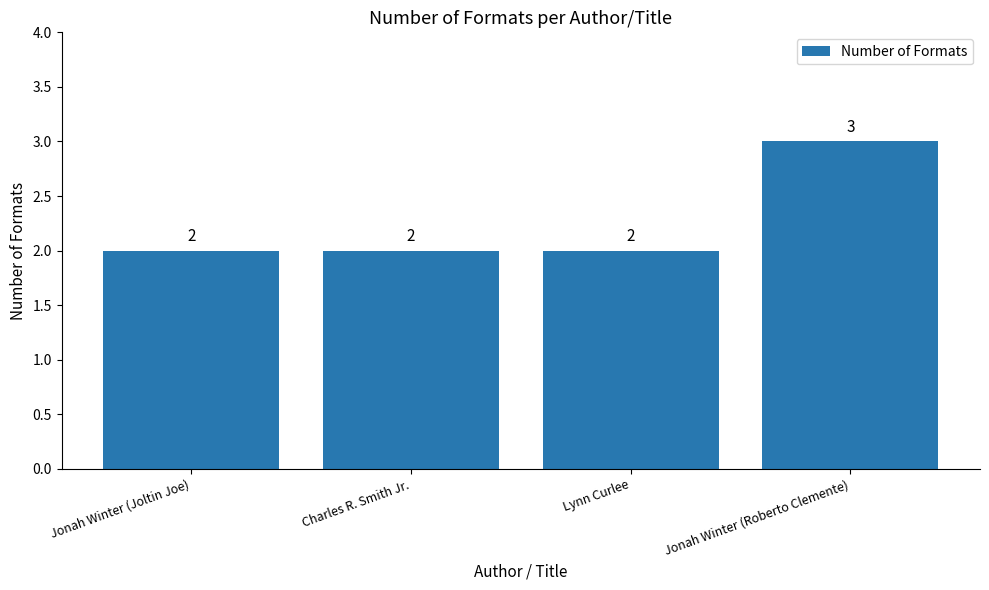

True or false: the data shows 3 at Lynn Curlee.

False